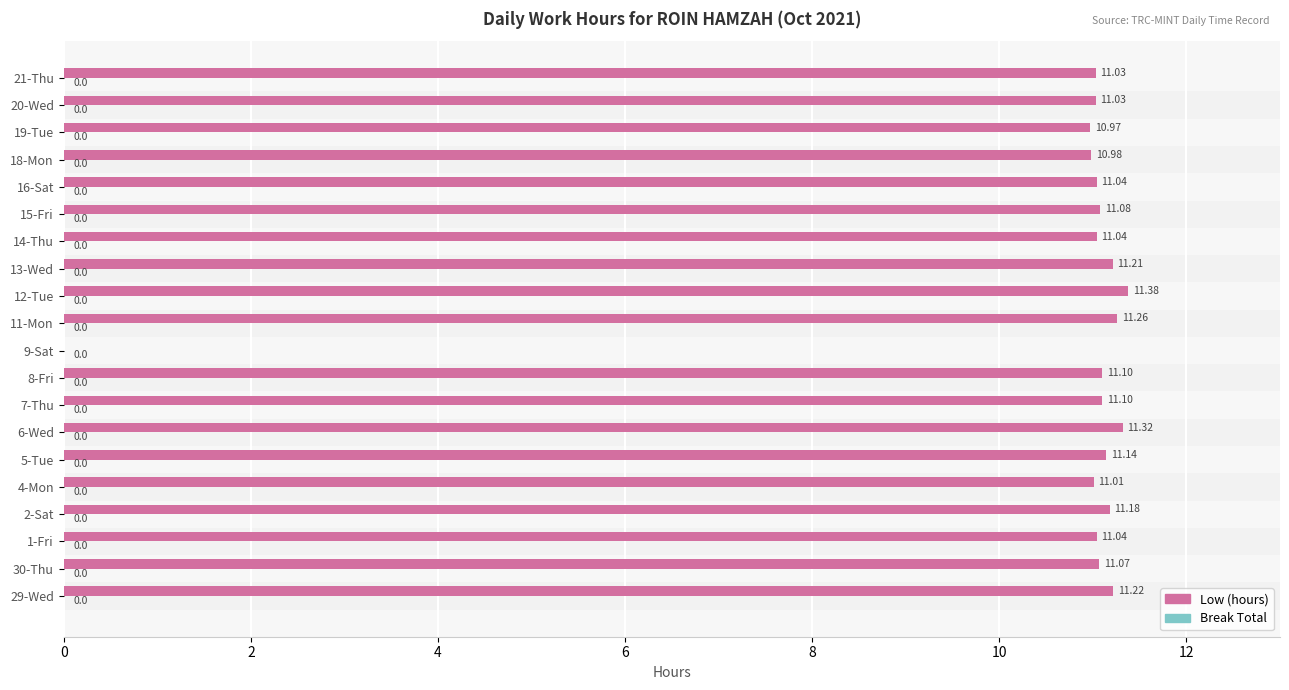

What is the change in value from 12-Tue to 15-Fri?

-0.3